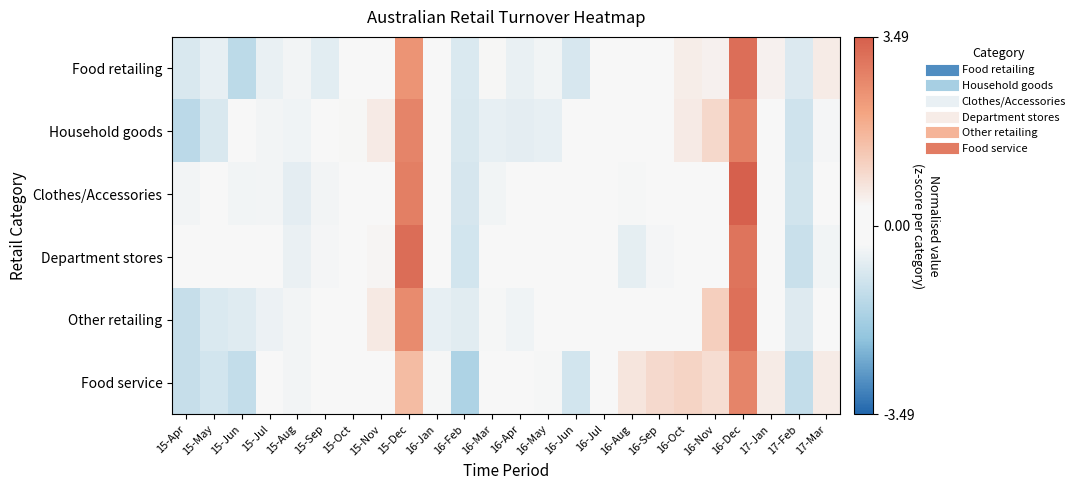

Count the number of categories in the chart.

24